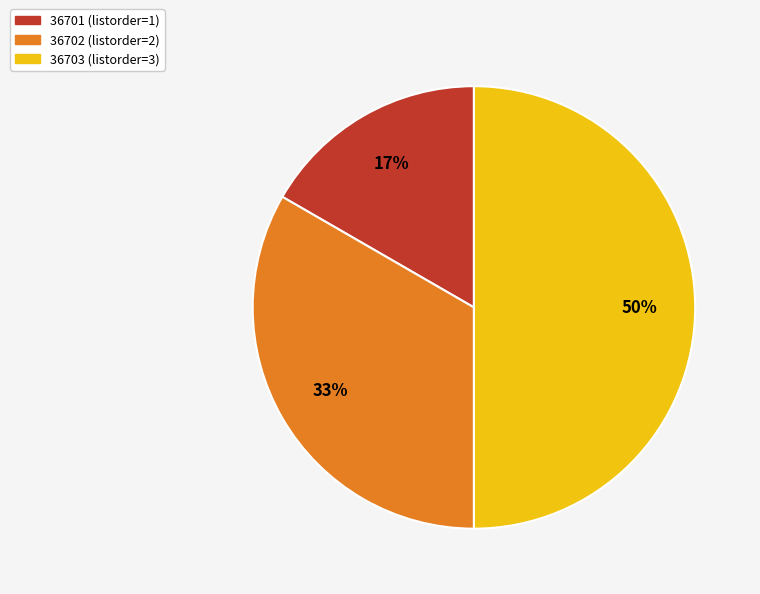

Approximately how many times larger is the value at 36702 compared to 36703?

0.7